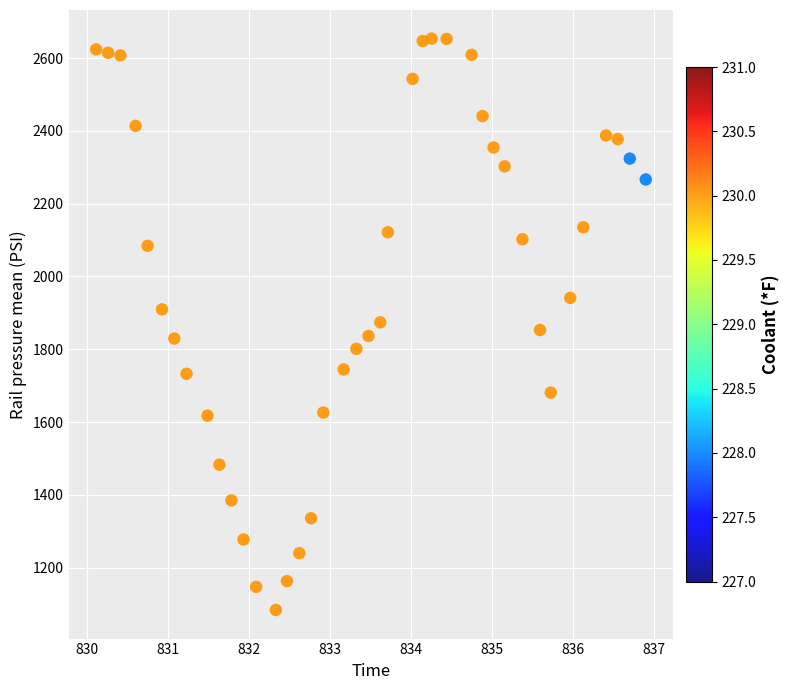

What is the range of X values (max minus min)?

6.8